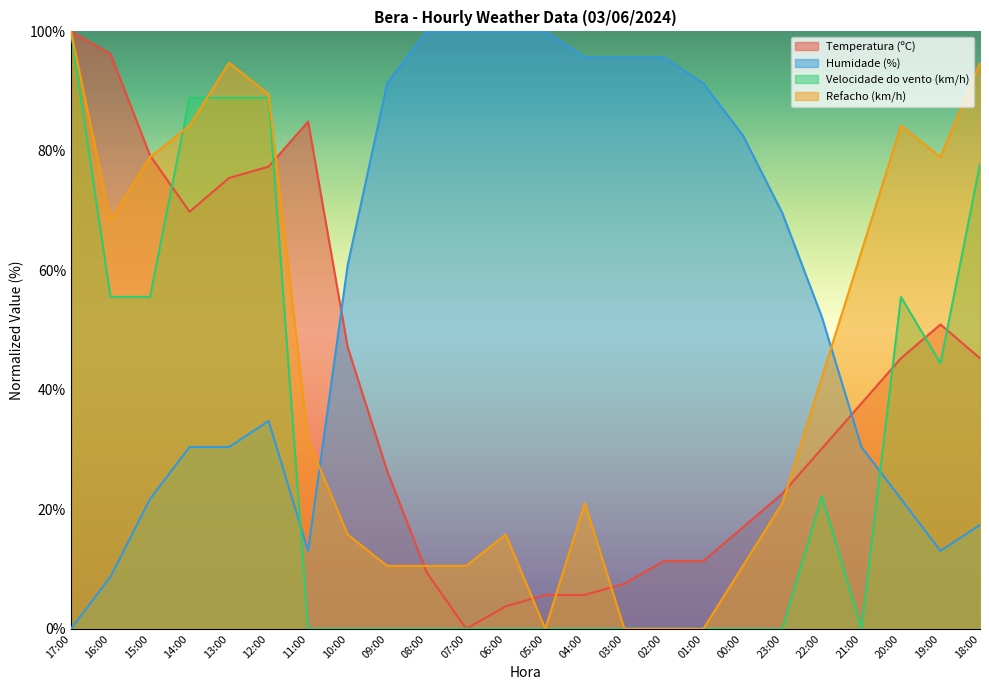

How many interior local peaks does the Humidade (%) series have?

1